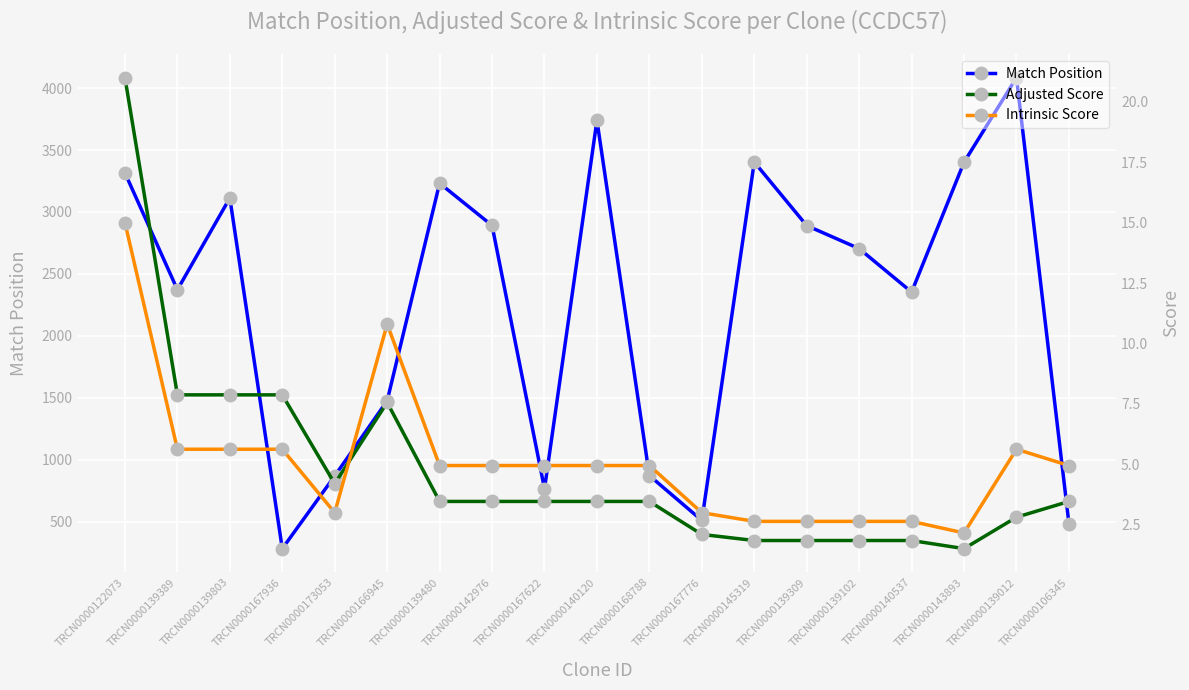

The value of Intrinsic Score at TRCN0000167776 is 3.0. True or false?

True